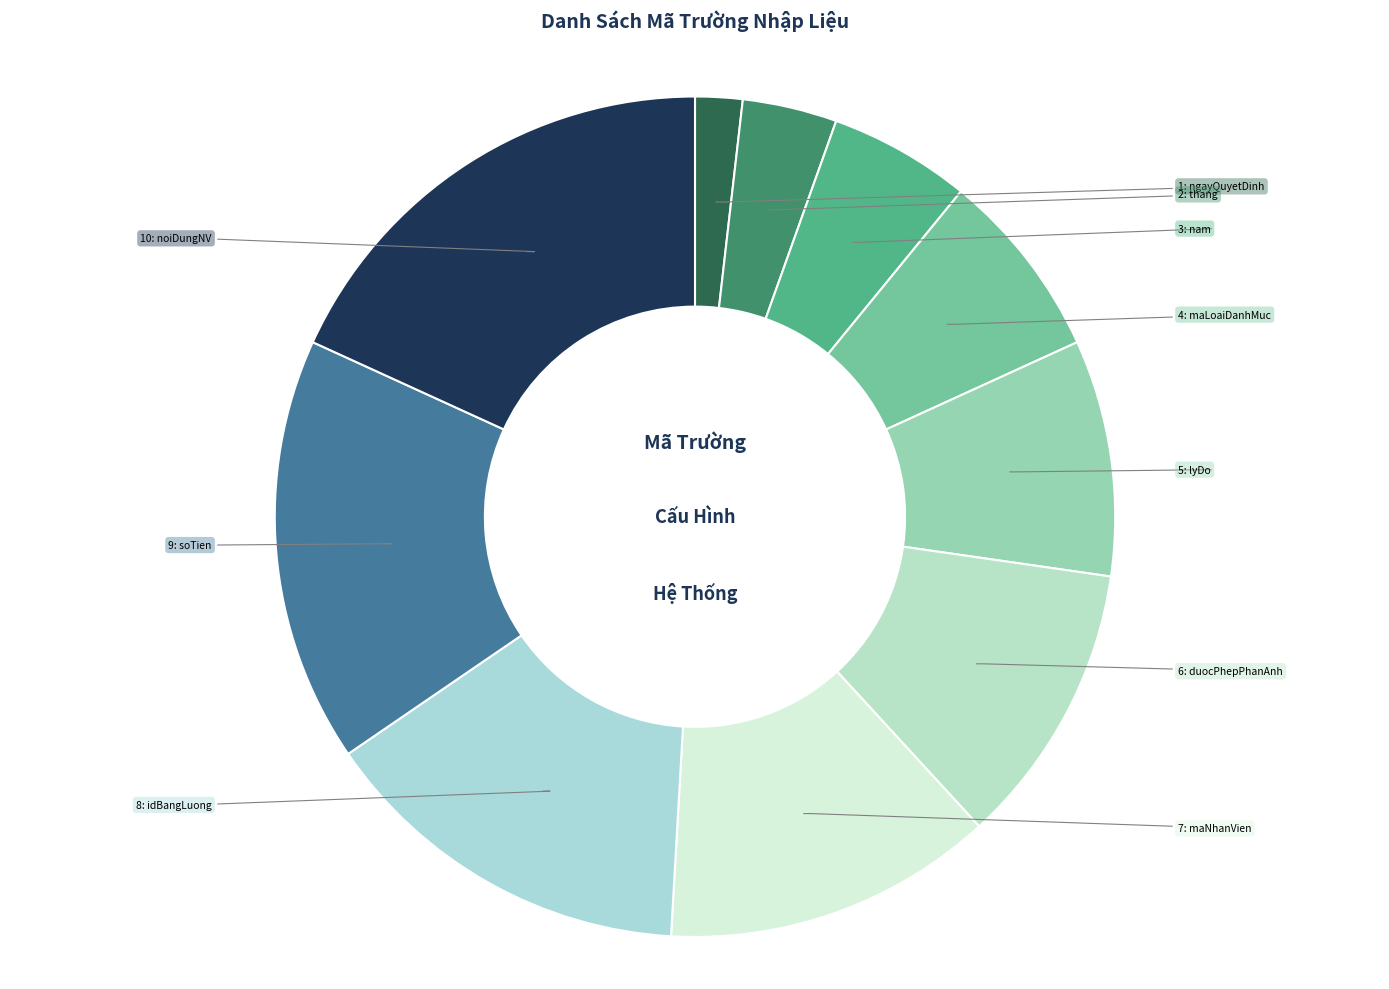

How many segments does this pie chart have?

10